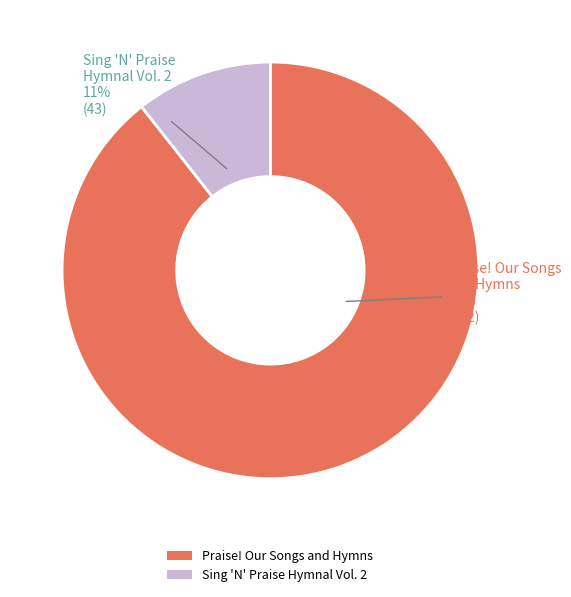

The Sing 'N' Praise Hymnal Vol. 2 slice represents 24% of the pie. True or false?

False